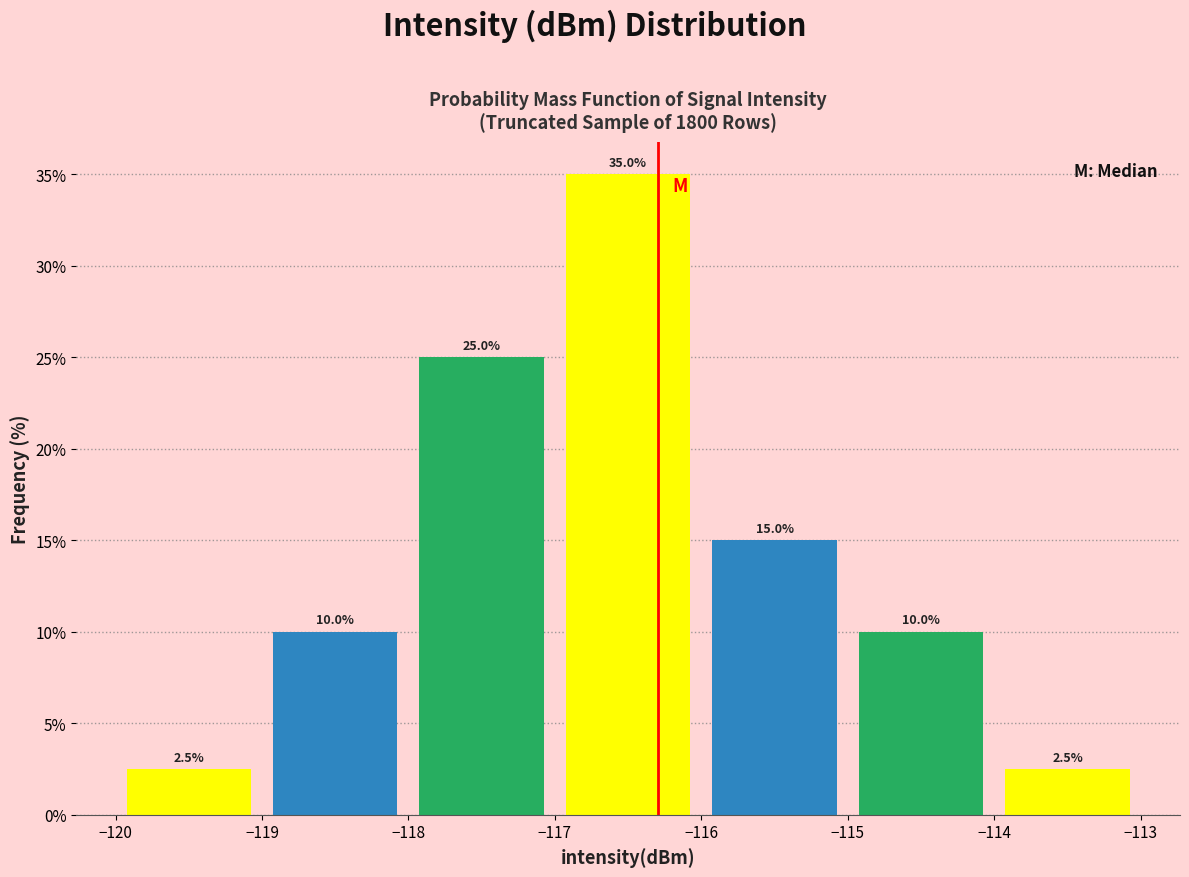

How tall is the bar that spans -115 to -114 on the x-axis?

10.0